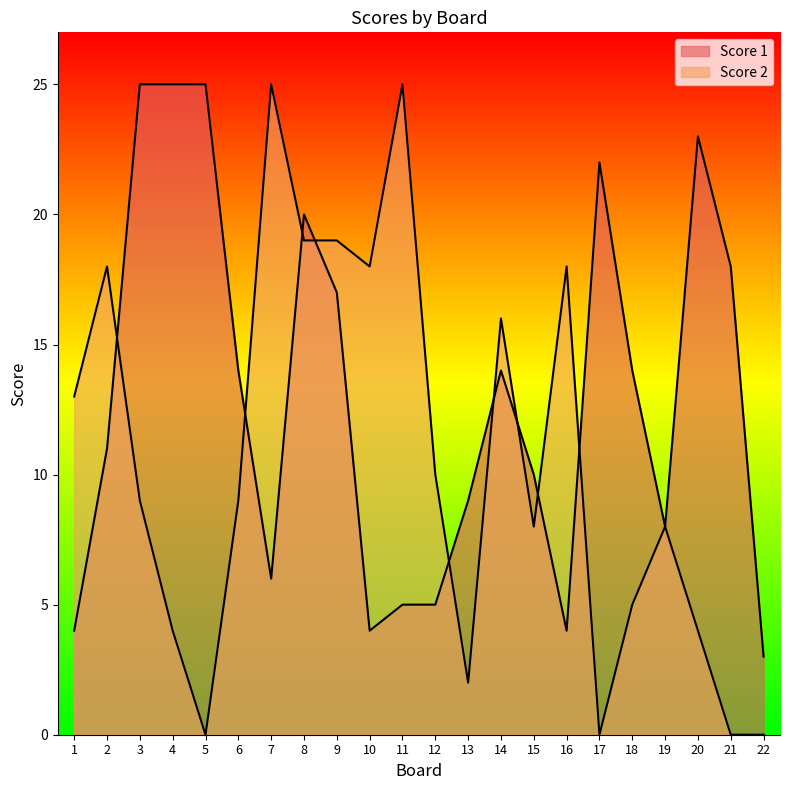

Which has a higher value, 17 or 2?

17